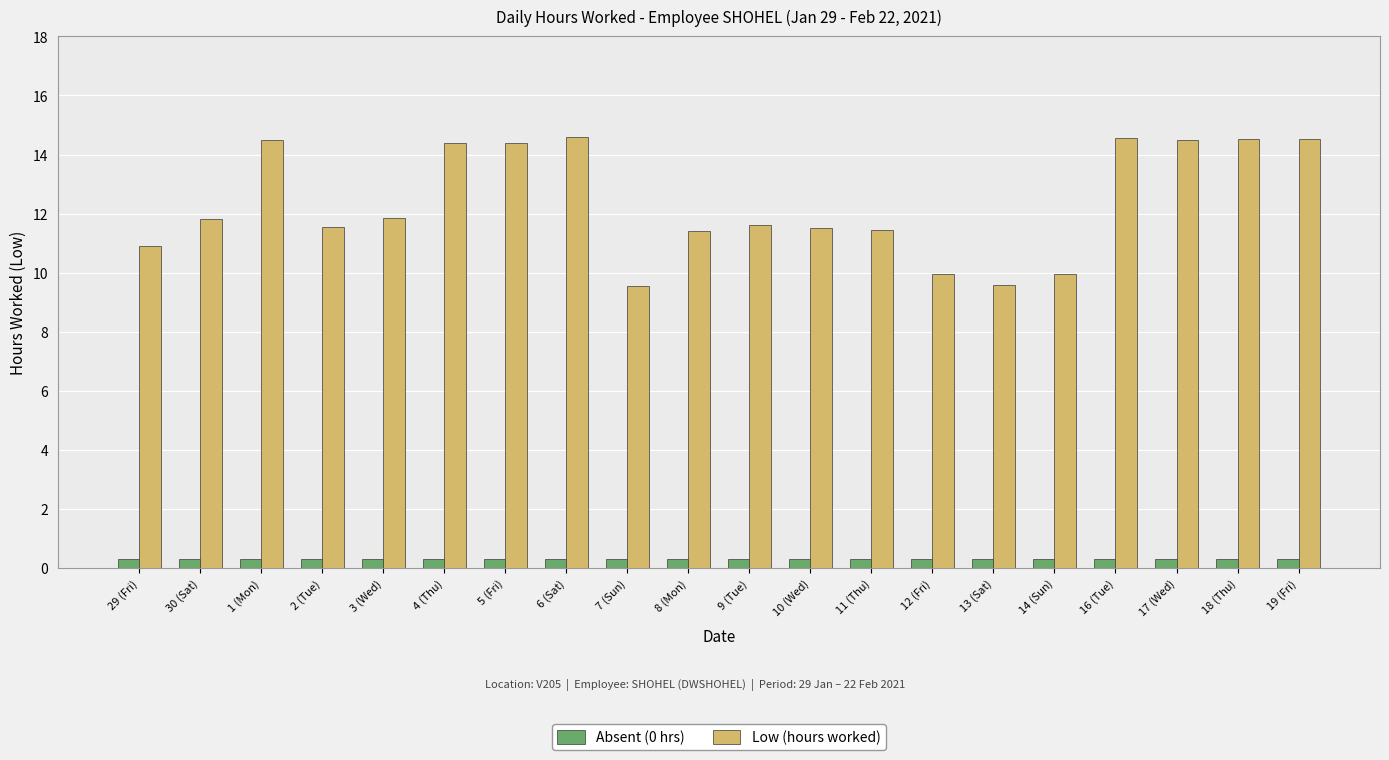

Is it true that Low (hours worked) equals 11.5 at 10 (Wed)?

True